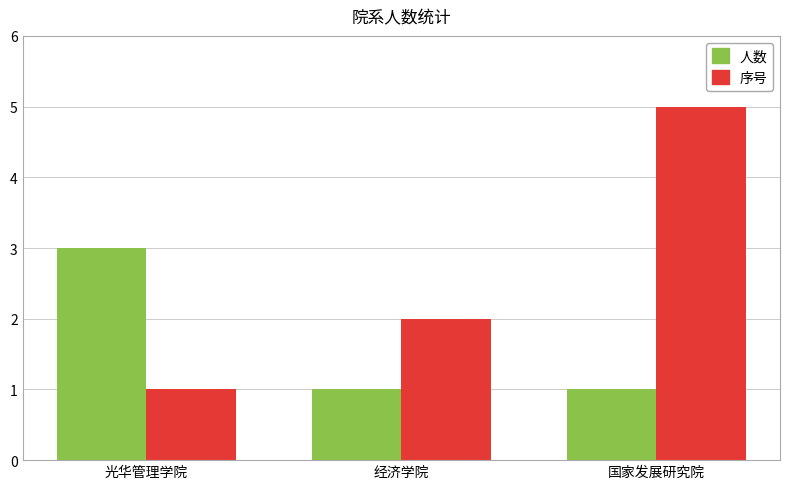

Rank the series by their maximum value, from highest to lowest.

序号, 人数